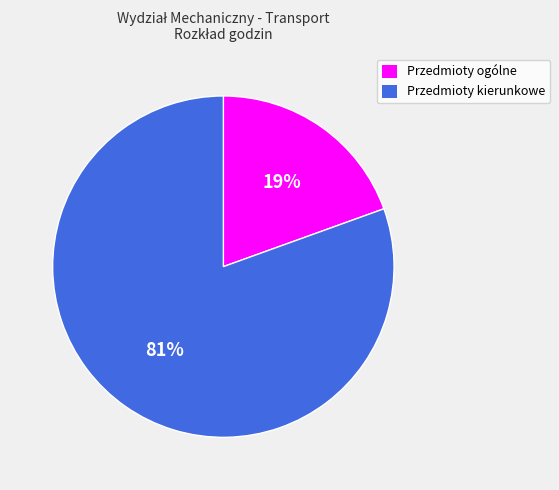

Is the sum of Przedmioty kierunkowe and Przedmioty ogólne greater than half?

Yes